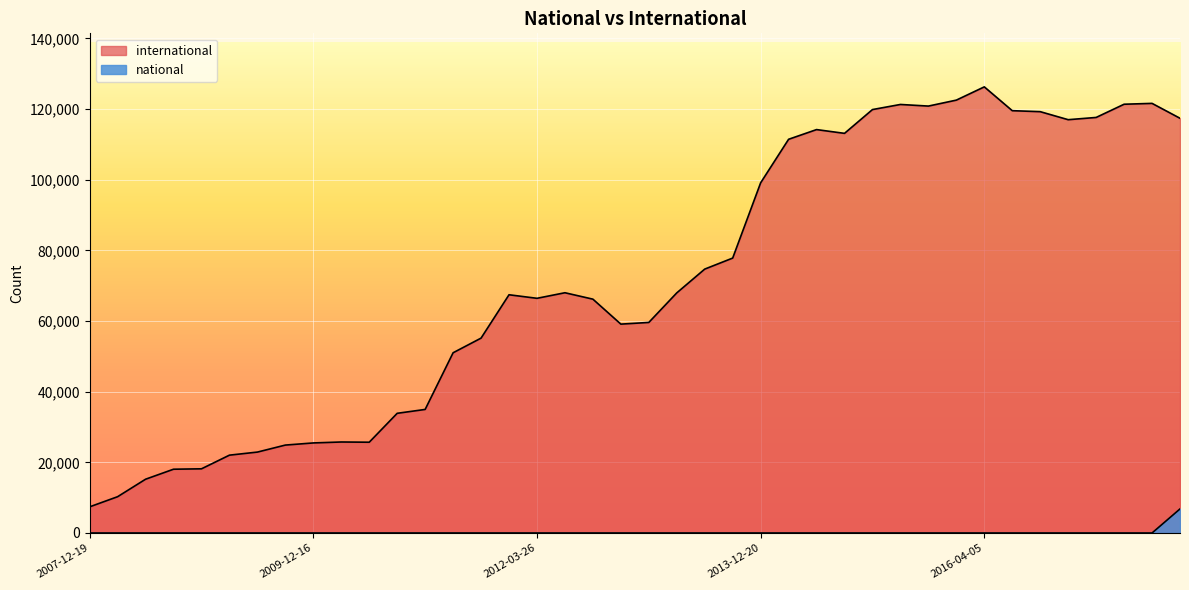

What are all the series names shown in the legend?

international, national